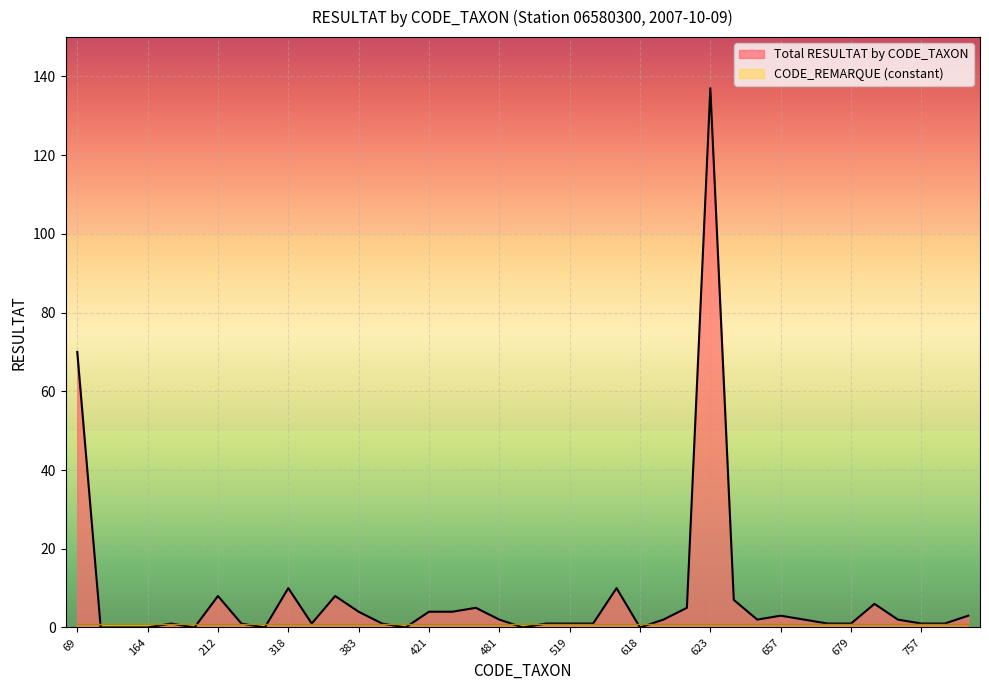

What is the approximate value at 658?

2